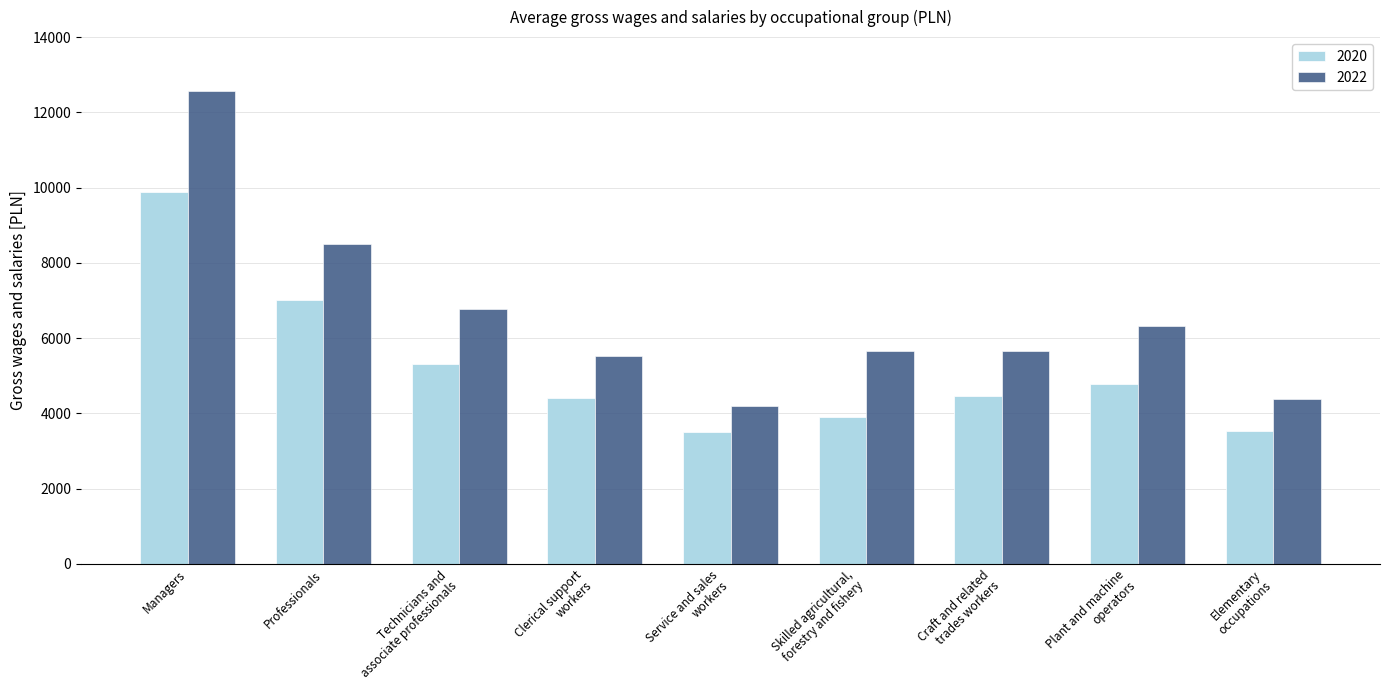

What is the average value of the 2022 series?

6619.7